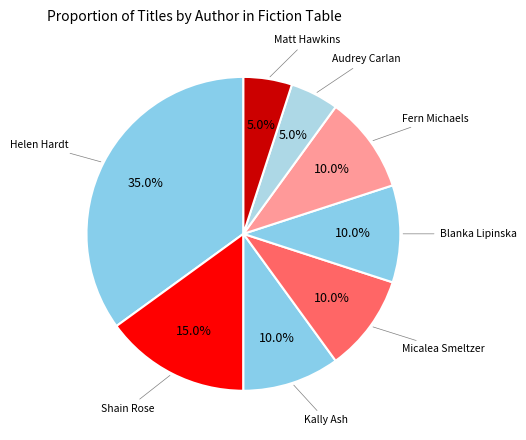

How many slices are in this pie chart?

8